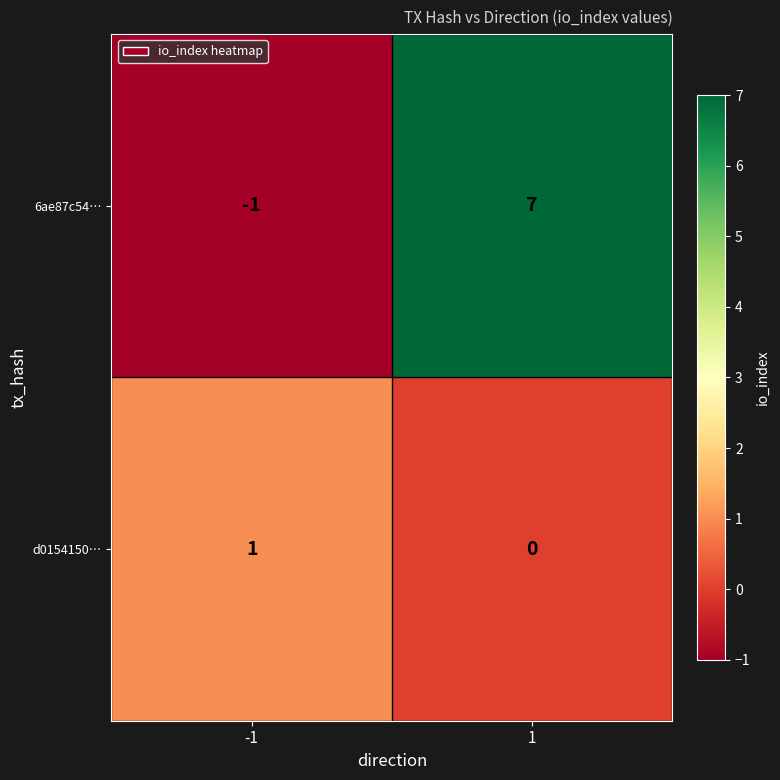

Which series has the largest total across all categories?

6ae87c54…